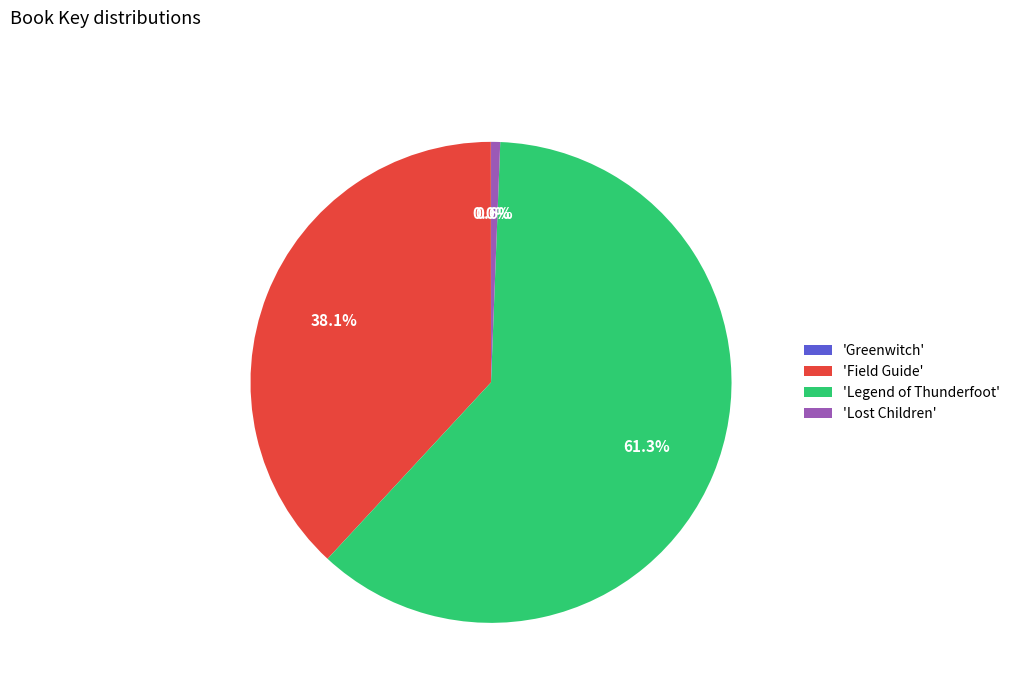

Which slice is the largest?

'Legend of Thunderfoot'